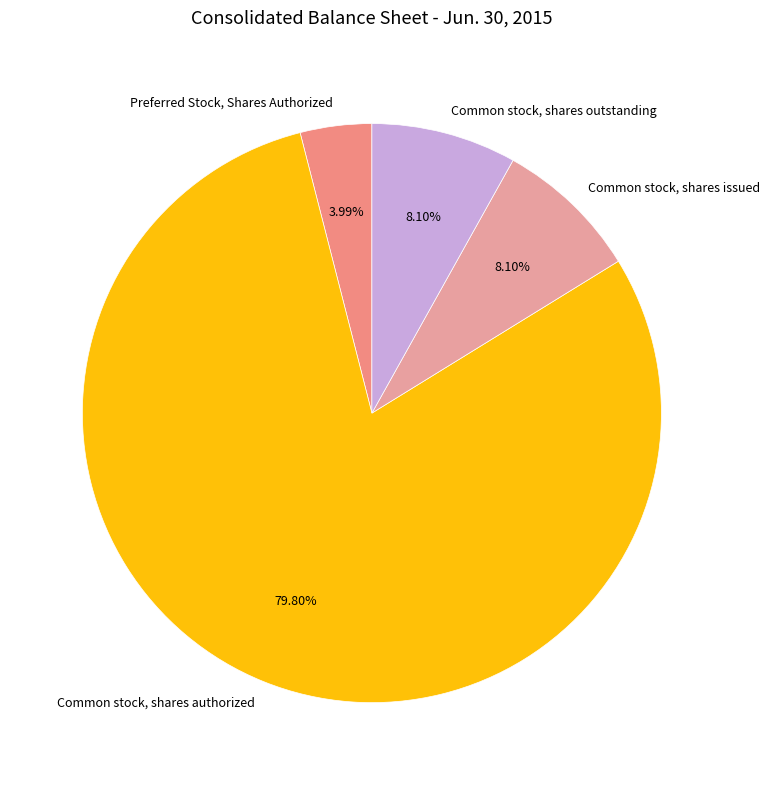

What is the largest slice in the pie chart?

Common stock, shares authorized